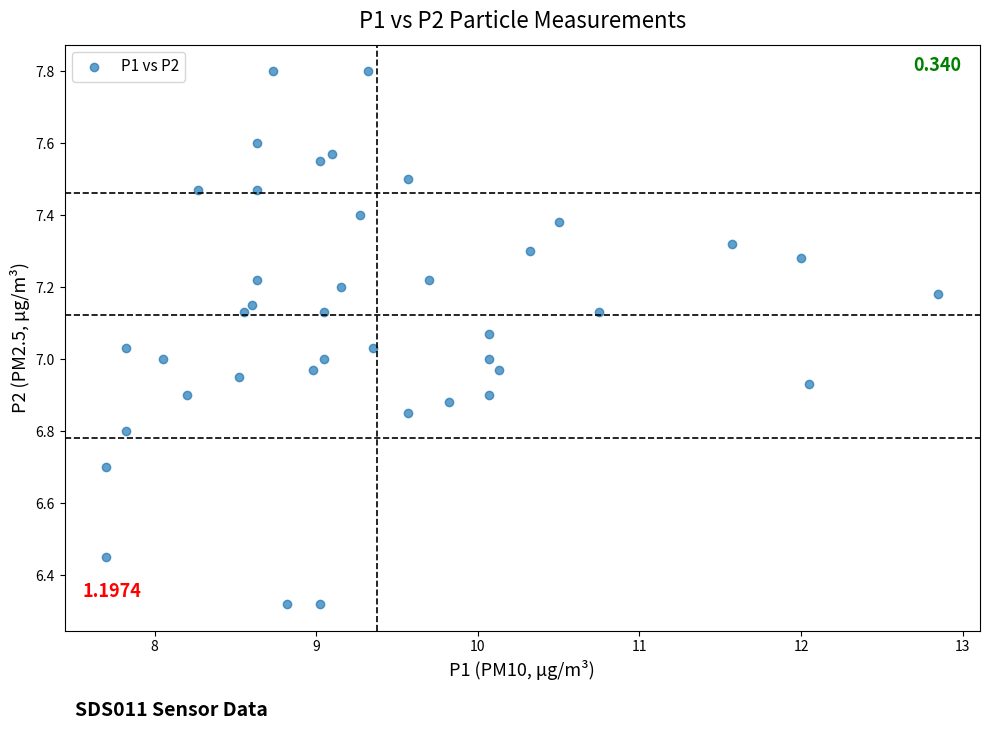

What is the range of Y values (max minus min)?

1.5